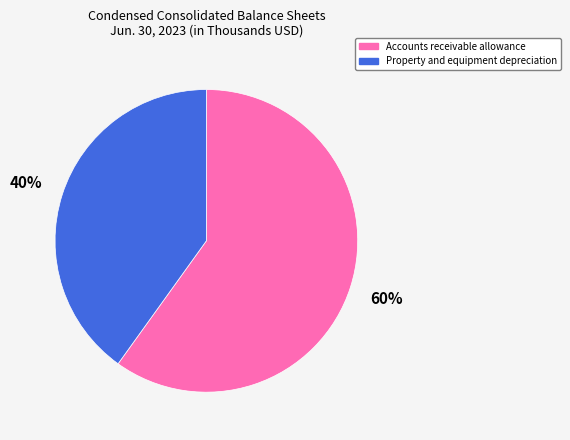

How many slices are in this pie chart?

2